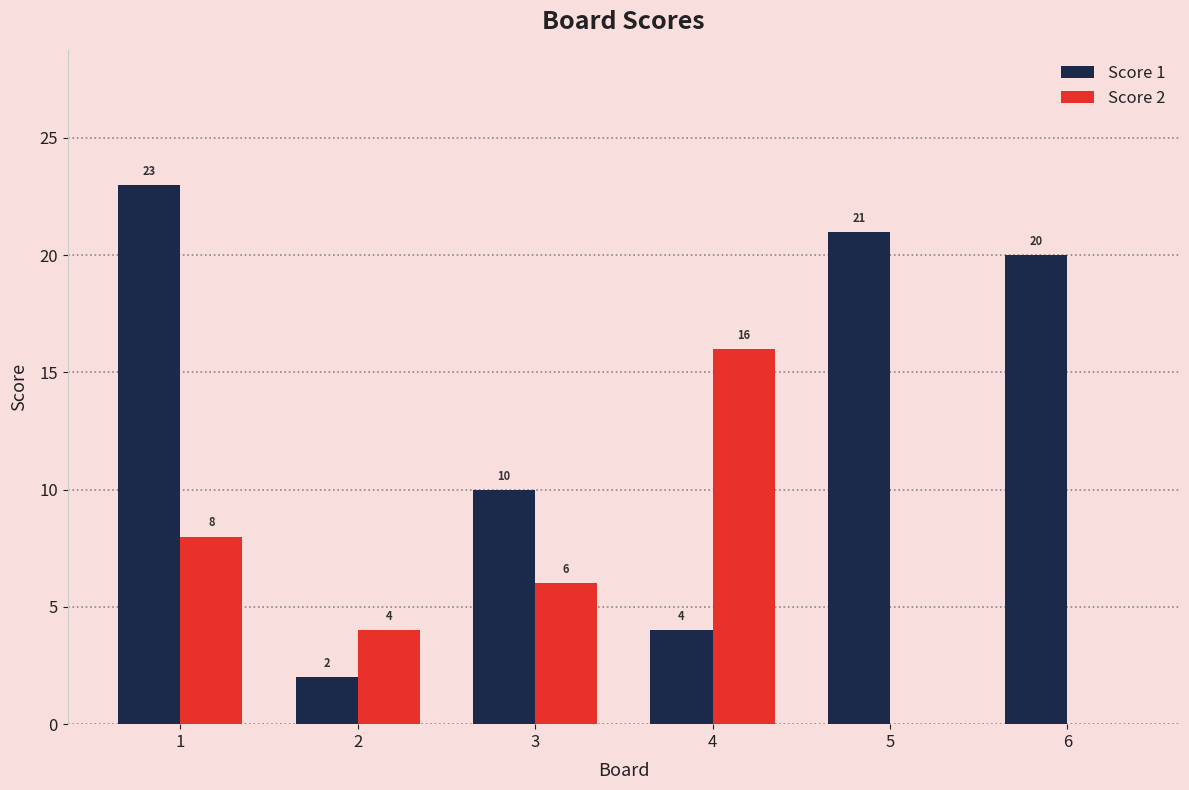

Which category has the highest value across all series?

1